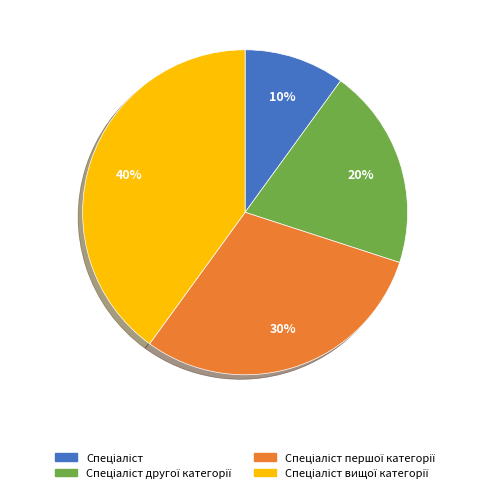

To the nearest percent, what is the average slice percentage?

25%